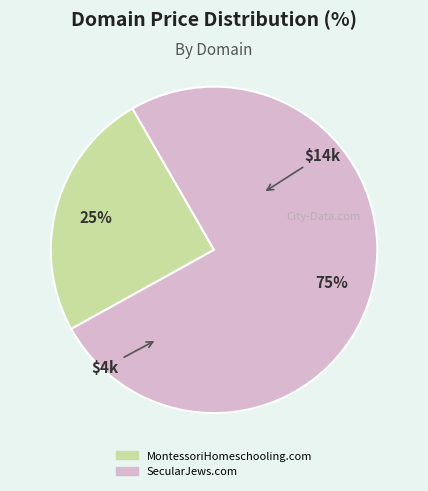

How many slices are in this pie chart?

2